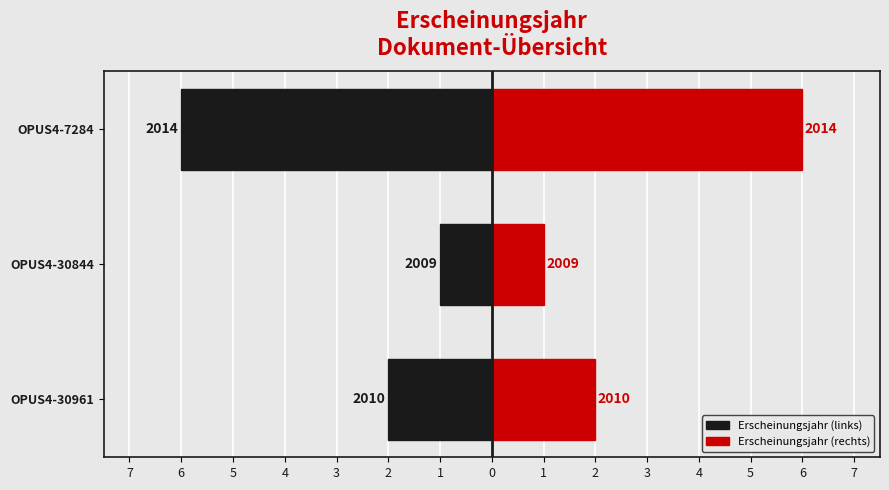

What is the difference between the highest and lowest values at OPUS4-30844?

2